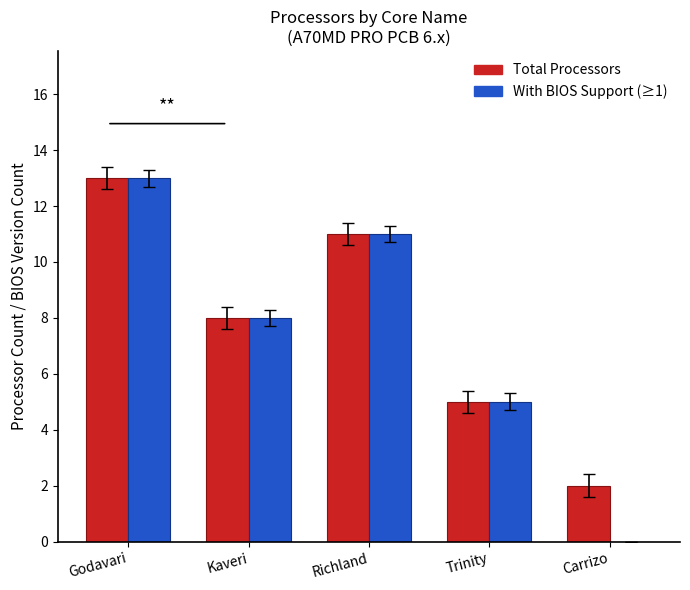

Count the number of categories in the chart.

5